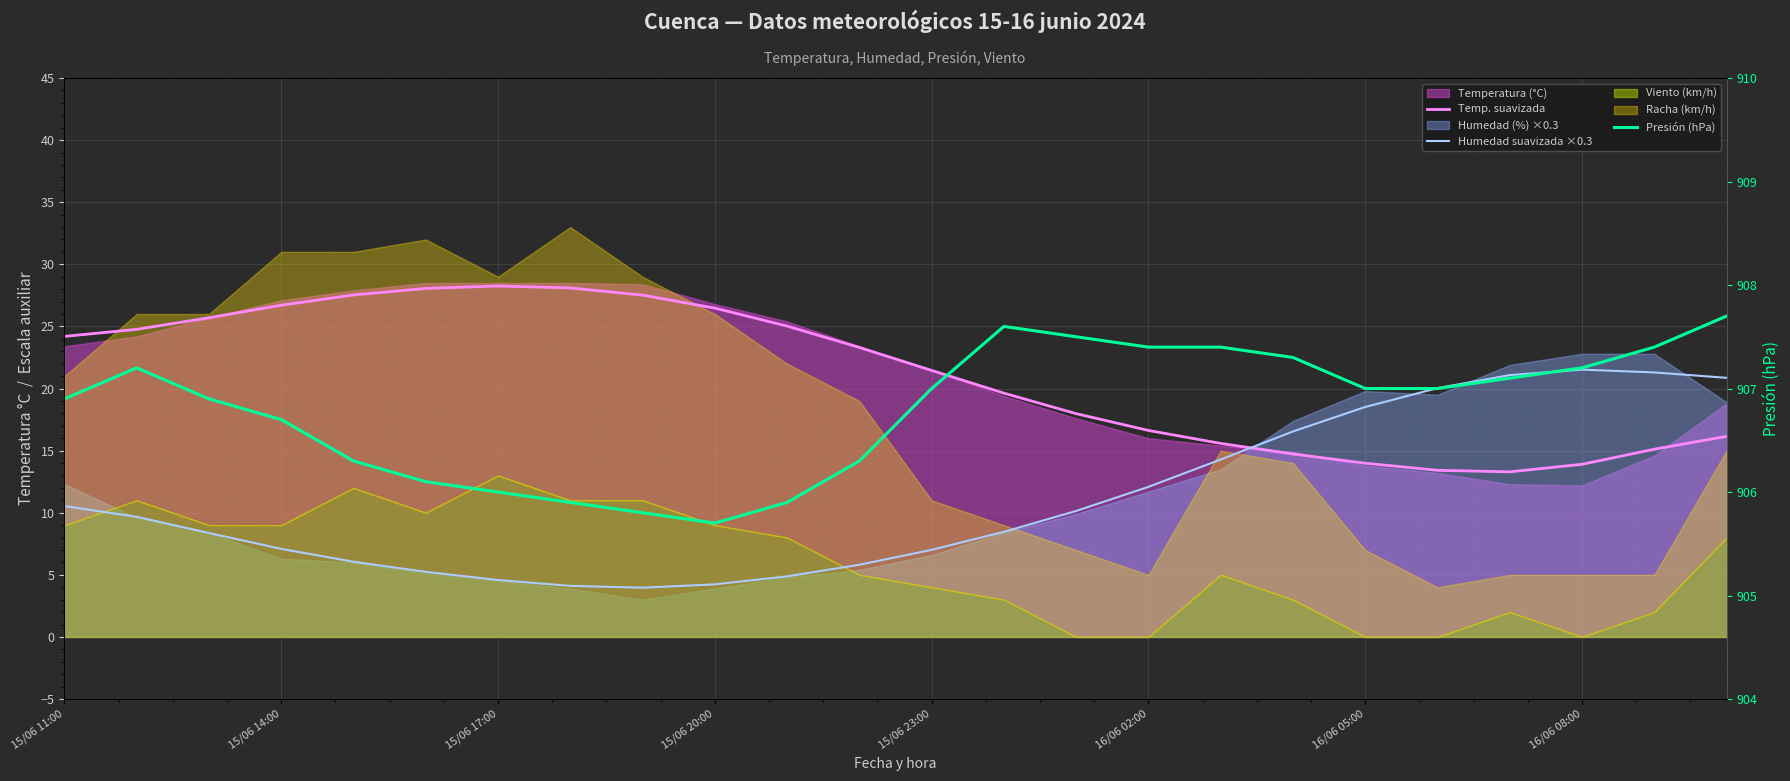

How many lines are shown in the chart?

3